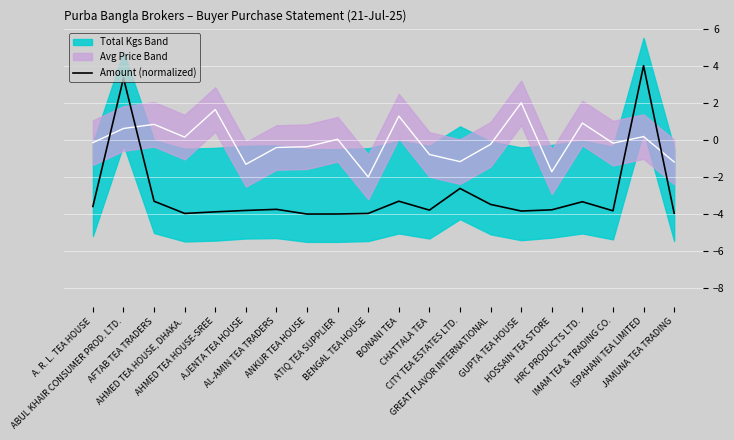

True or false: there are more than 1 points higher than both neighbors.

True